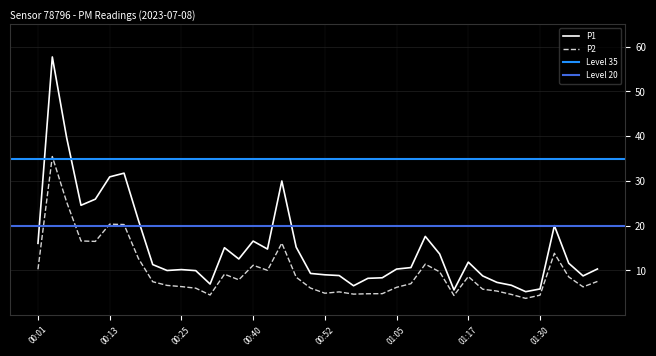

Between 00:27 and 00:30, which series saw the biggest shift?

P1